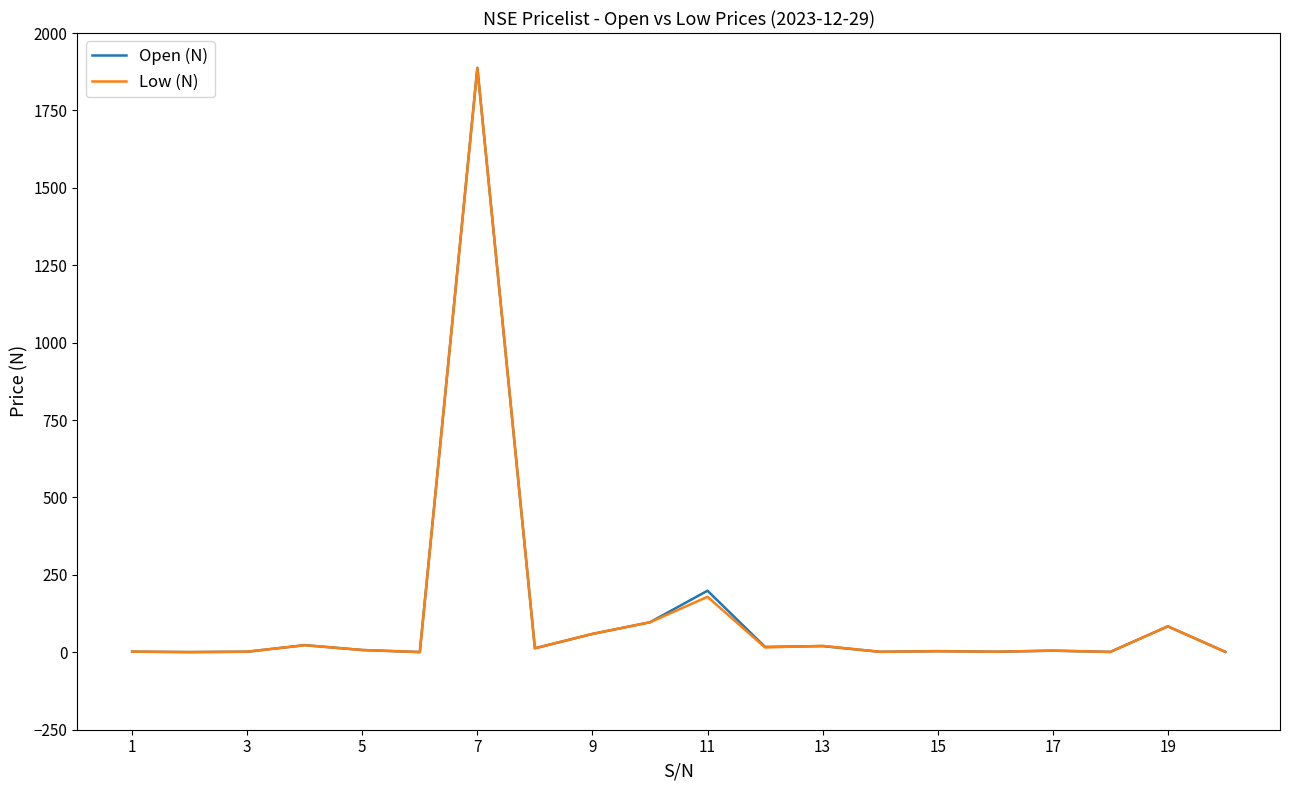

What is the maximum value shown in the chart?

1887.6